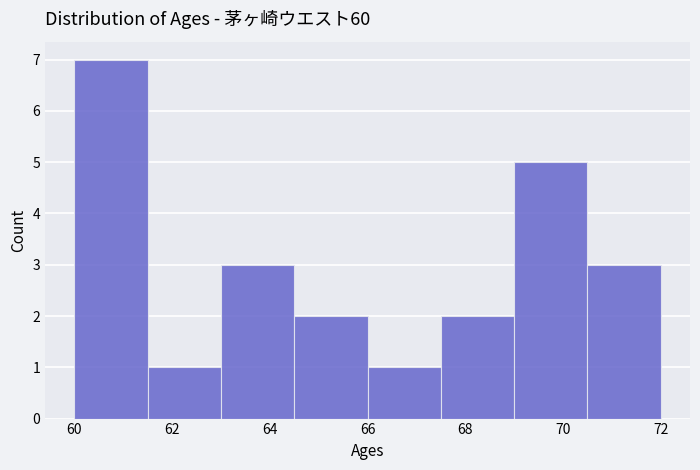

Reading left to right, list every bar in this chart as the range it spans on the x-axis followed by its height. Neither the bar edges nor the heights are printed on the chart, so give them approximately, as read against the axes.

60.0 to 61.5: 7
61.5 to 63.0: 1
63.0 to 64.5: 3
64.5 to 66.0: 2
66.0 to 67.5: 1
67.5 to 69.0: 2
69.0 to 70.5: 5
70.5 to 72.0: 3